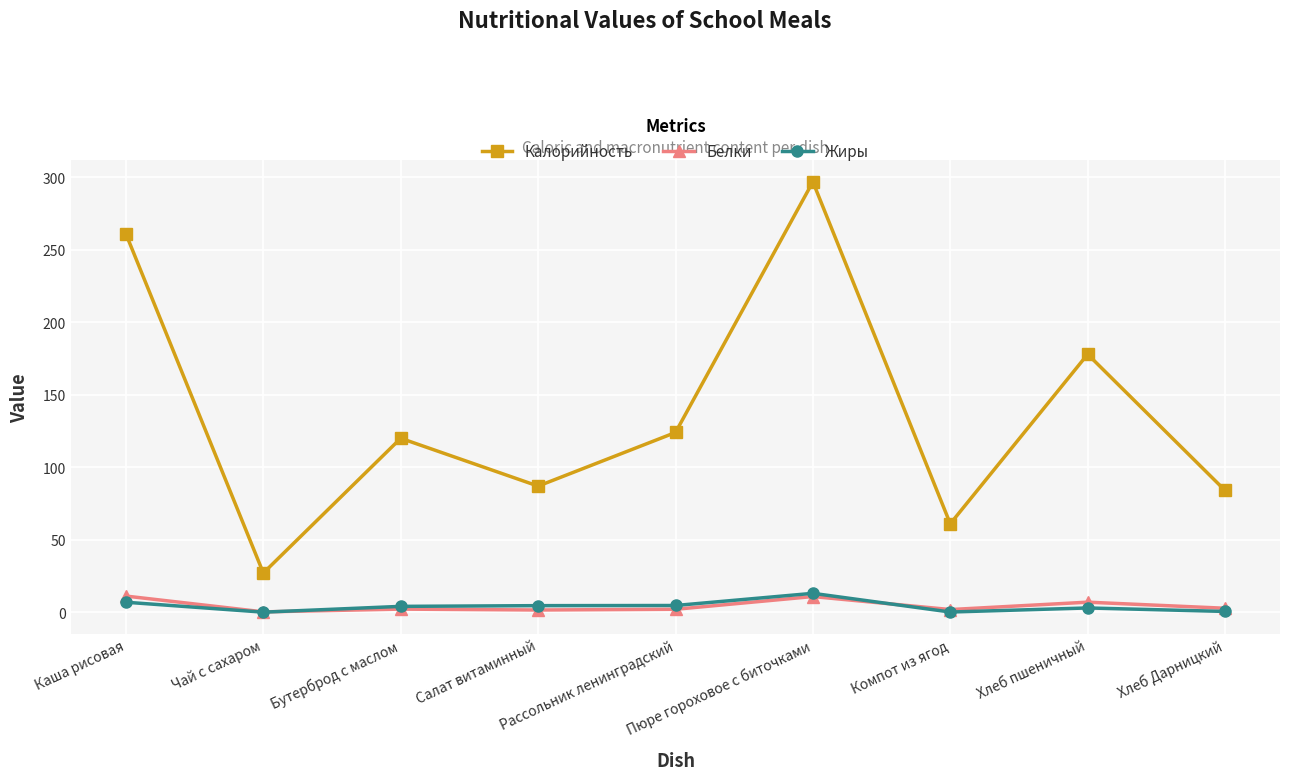

Is the value of Калорийность at Пюре гороховое с биточками greater than the value of Белки at Салат витаминный?

Yes